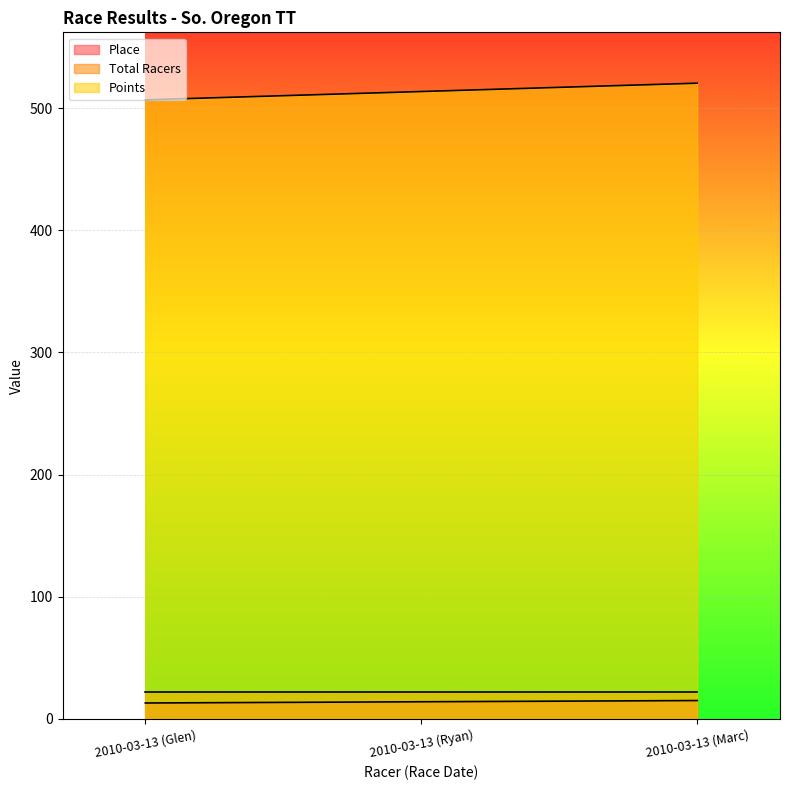

Which category has the lowest value in the Place series?

2010-03-13 (Glen)